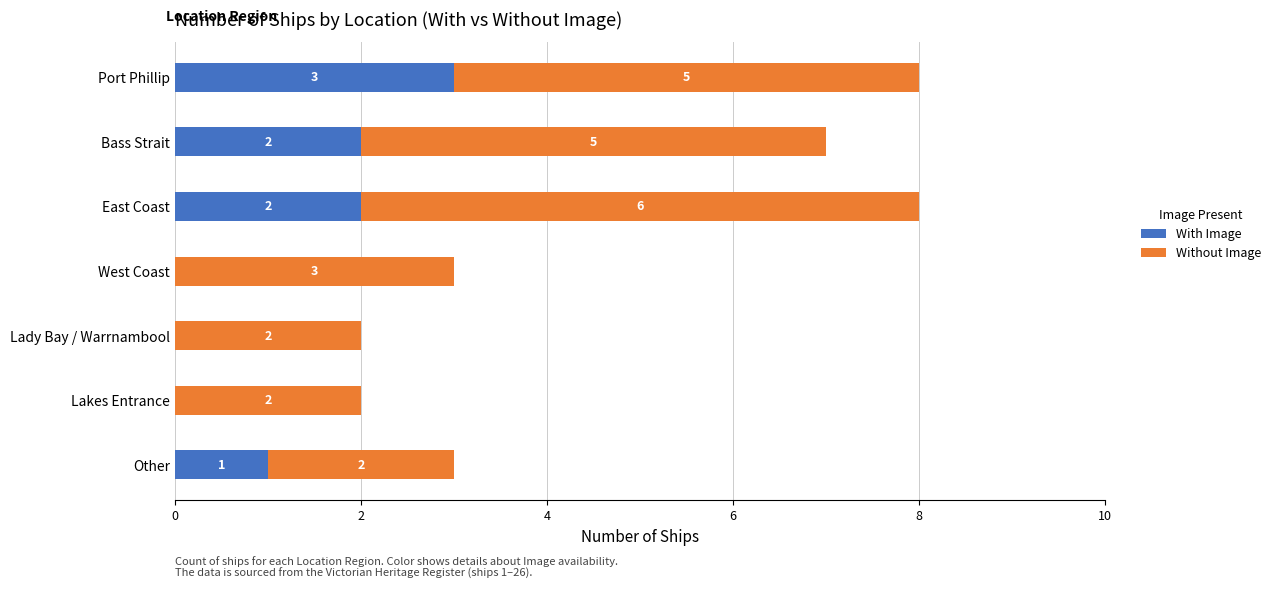

How many values in With Image are above zero?

4